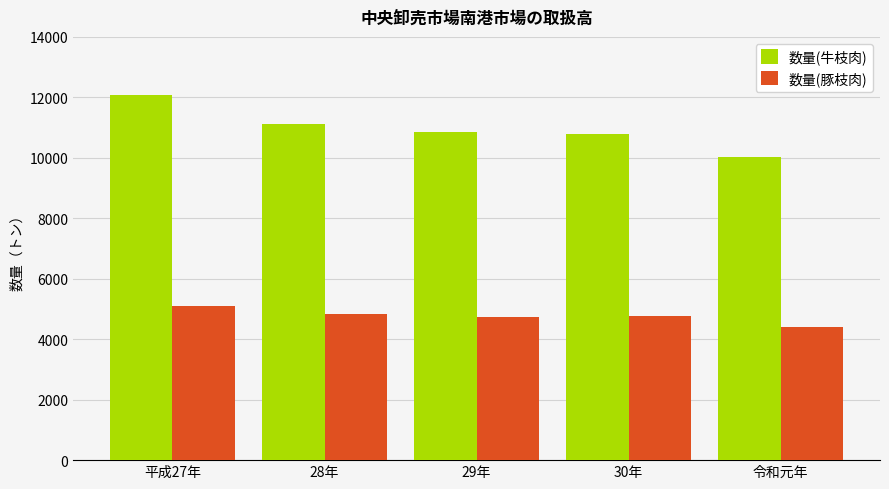

At which category is the sum across all series the highest?

平成27年